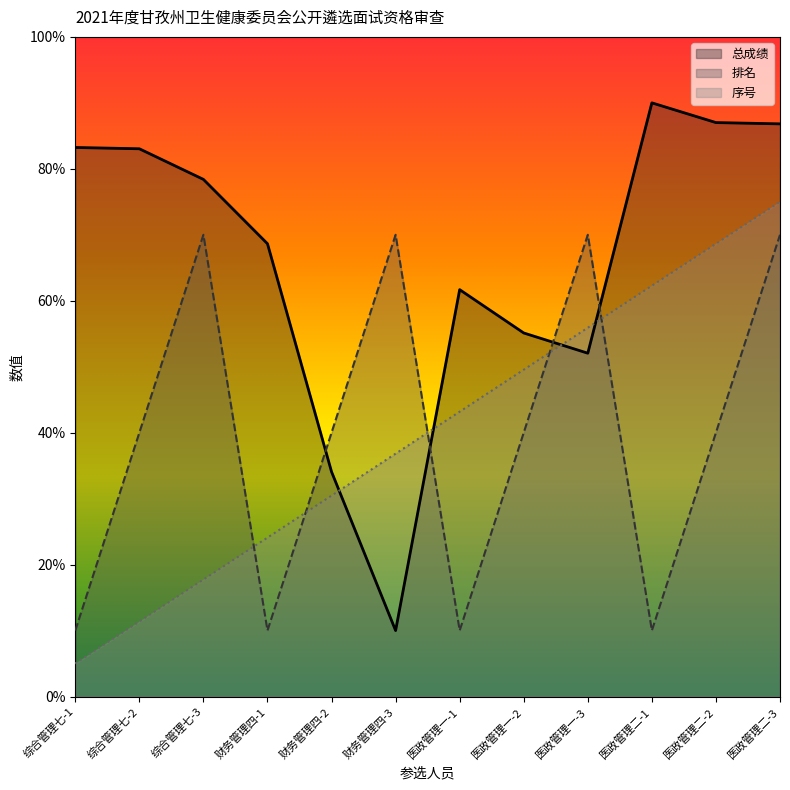

The 排名 series shows 70.0 at 财务管理四-3. True or false?

True